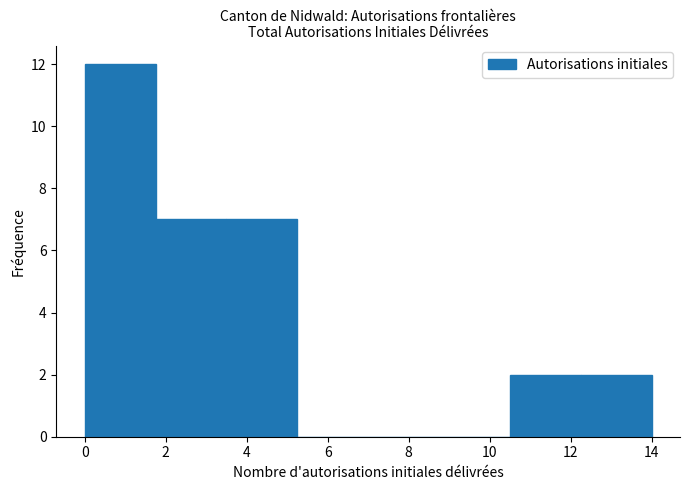

Which range on the x-axis has the tallest bar?

0.00 to 1.75